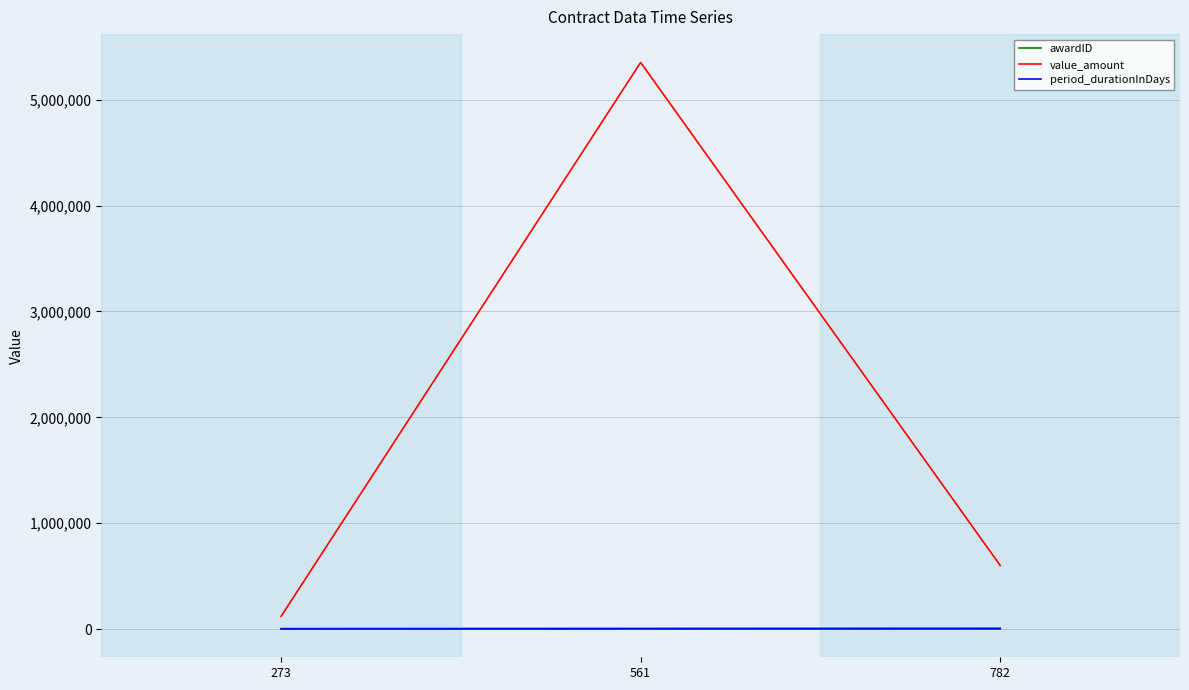

What is the smallest value displayed?

608